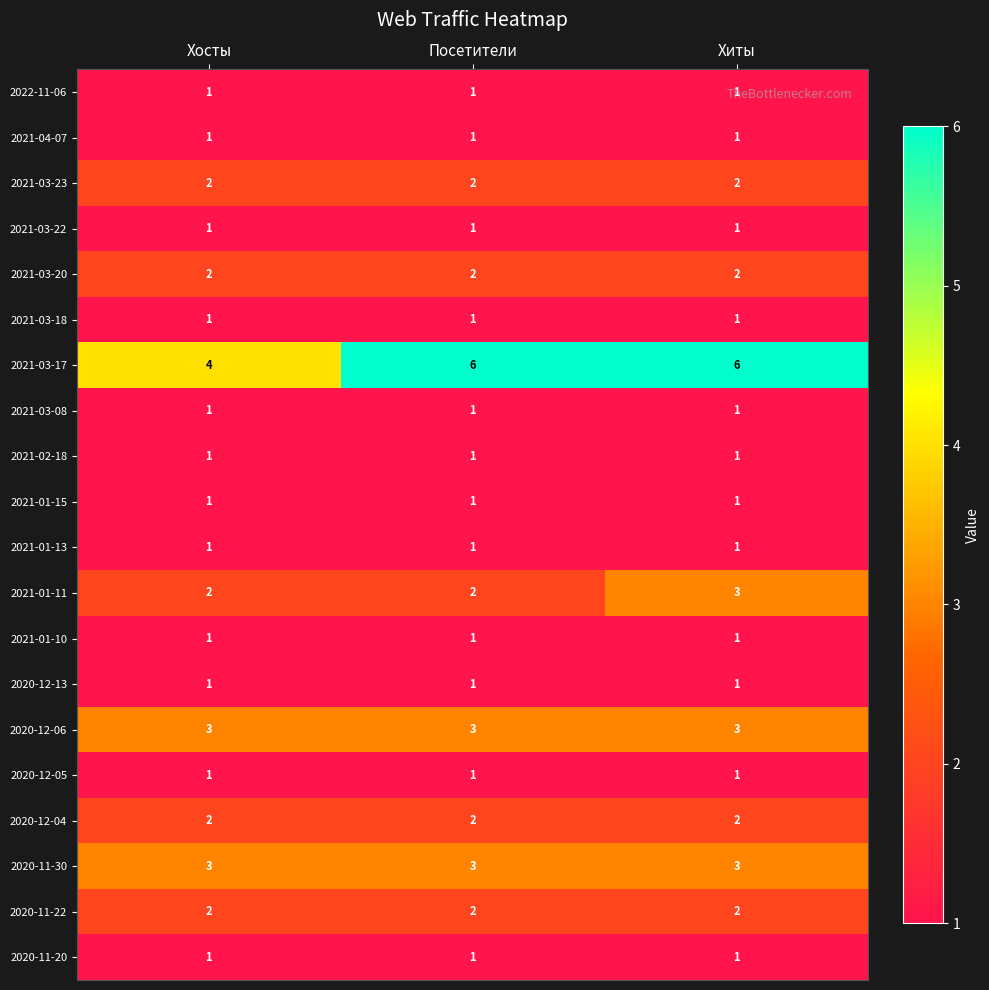

What is the sum of all 2020-11-22 values?

6